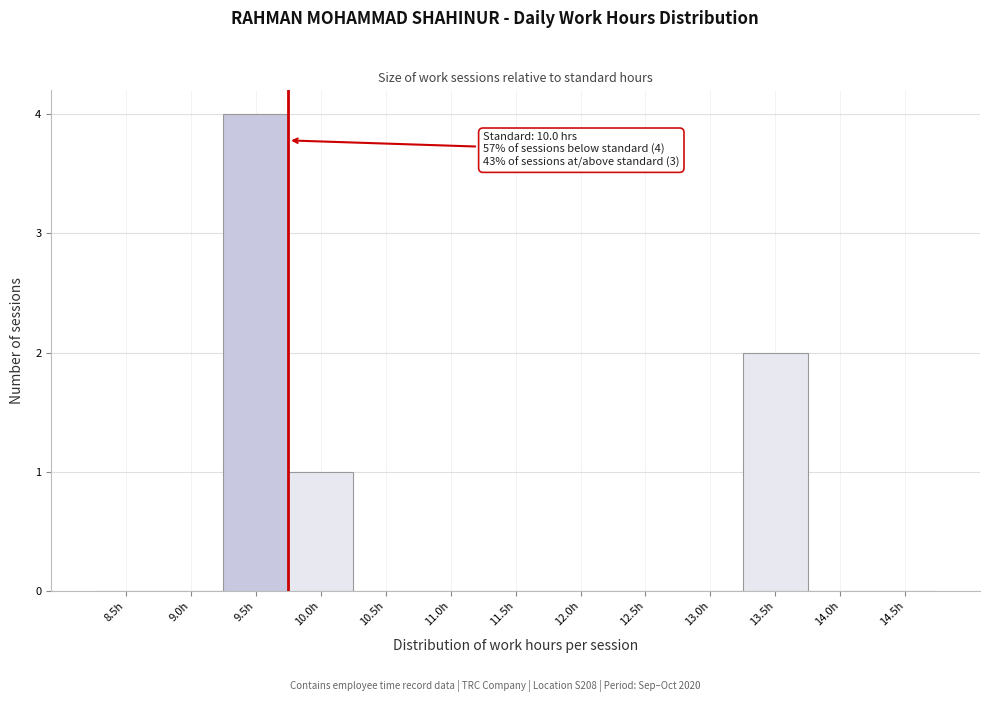

Reading right to left, transcribe all the data shown in this chart.

14.5h=0	14.0h=0	13.5h=2	13.0h=0	12.5h=0	12.0h=0	11.5h=0	11.0h=0	10.5h=0	10.0h=1	9.5h=4	9.0h=0	8.5h=0